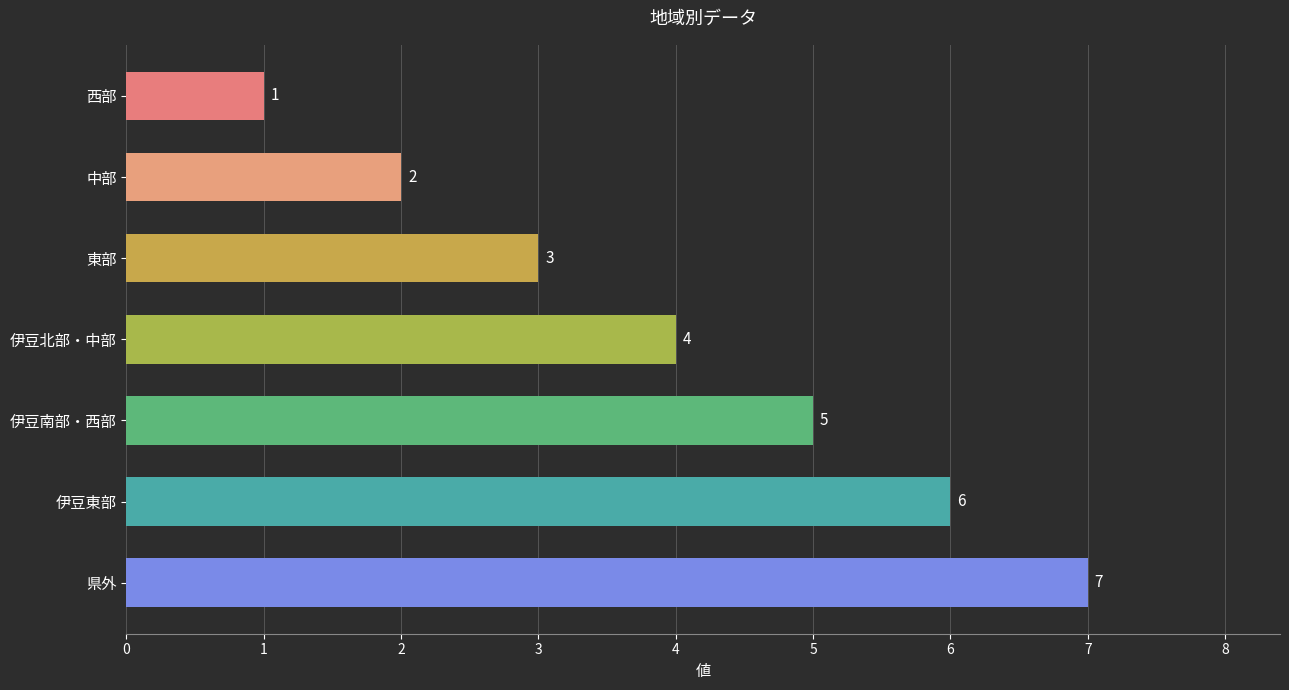

Is it true that the value at 伊豆南部・西部 is 2?

False